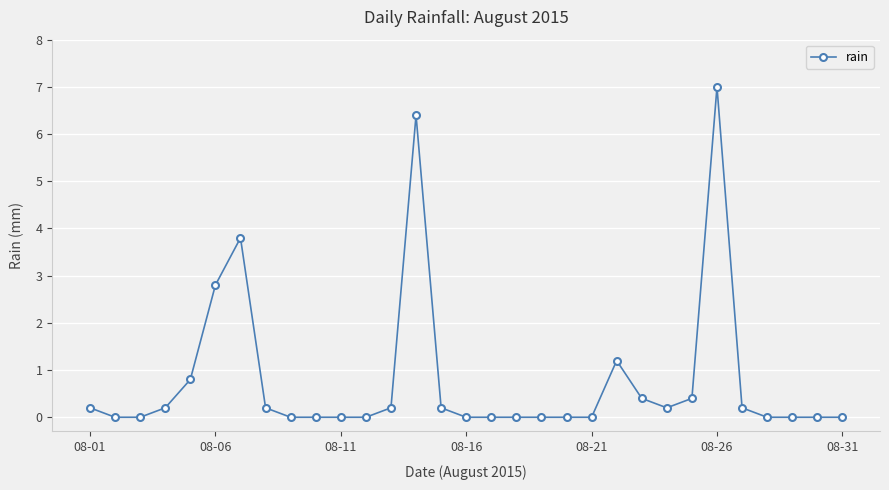

What is the difference between the maximum and minimum values?

7.0